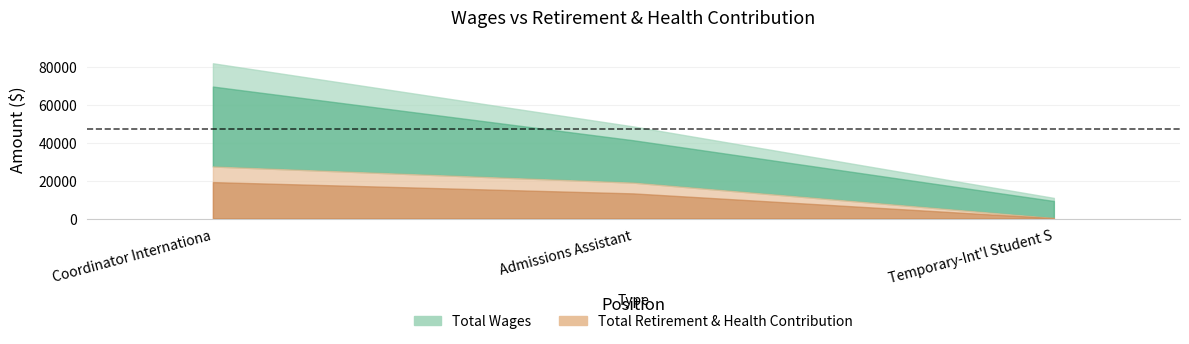

How many data points in Total Retirement & Health Contribution are above 18933?

1